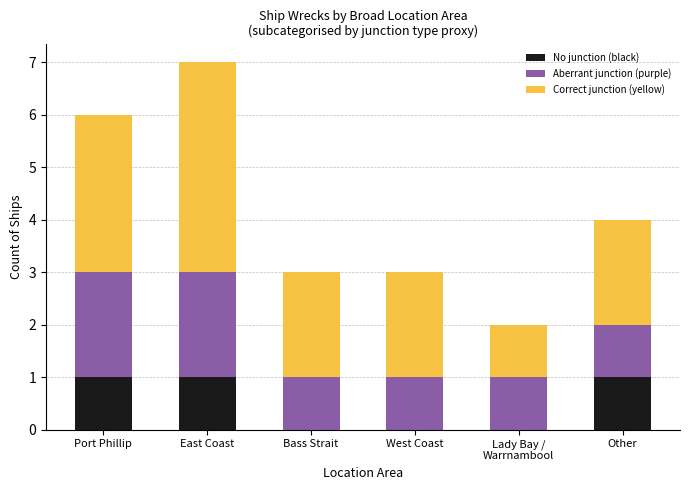

What is the total value across all series at Port Phillip?

6